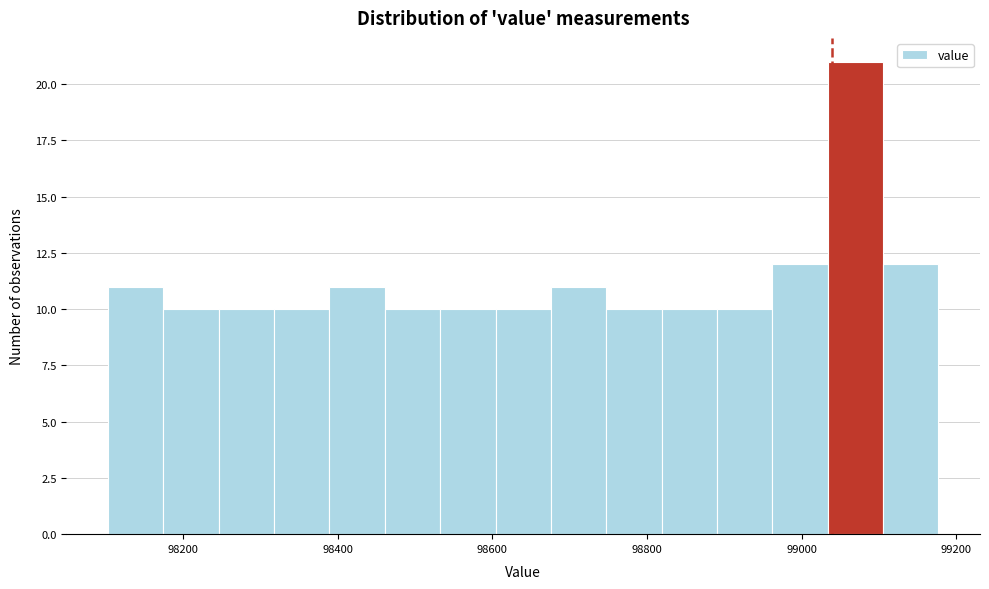

Around what value on the x-axis is the tallest bar? Give the approximate position of its centre, as read against the axis.

99060